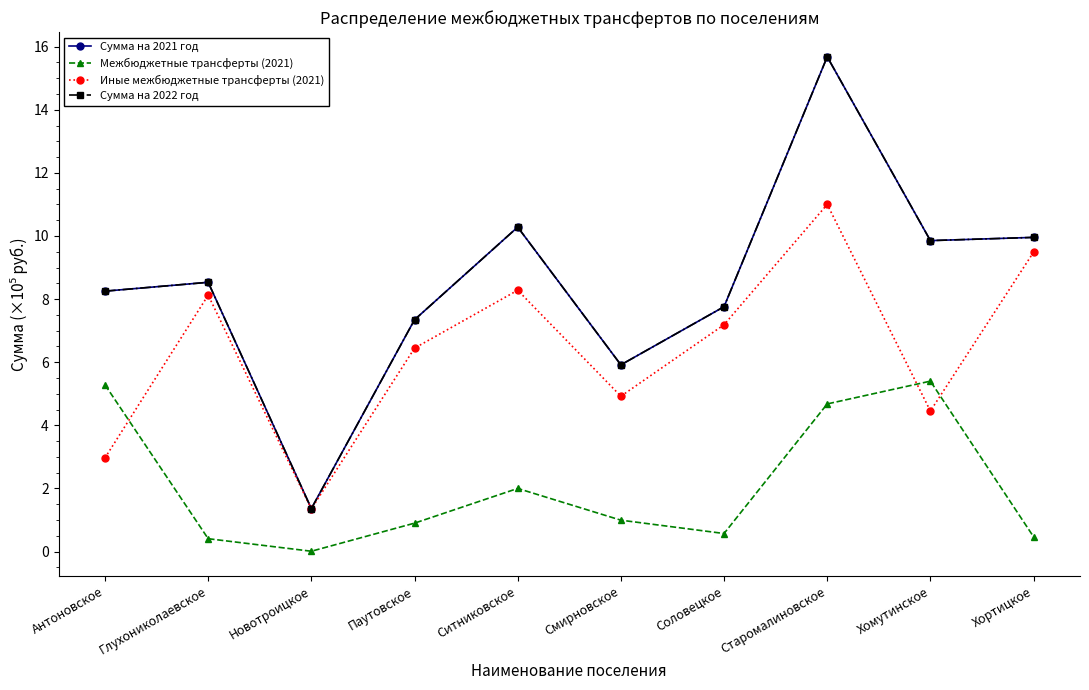

In Иные межбюджетные трансферты (2021), how many points are lower than both neighbors (excluding endpoints)?

3